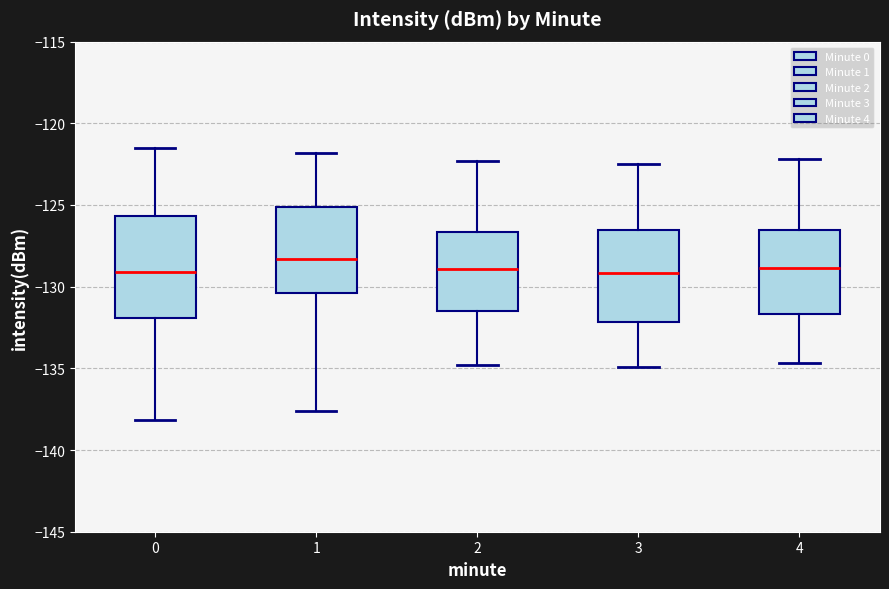

Reading left to right, transcribe this box plot: for each box, give where its median line is, the range the box spans, and where its two whiskers end, as read against the y-axis. The values are not printed on the chart, so give them approximately, as read against the axis.

0: median -129.0, box -132.0 to -125.5, whiskers -138.0 to -121.5
1: median -128.5, box -130.5 to -125.0, whiskers -137.5 to -122.0
2: median -129.0, box -131.5 to -126.5, whiskers -135.0 to -122.5
3: median -129.0, box -132.0 to -126.5, whiskers -135.0 to -122.5
4: median -129.0, box -131.5 to -126.5, whiskers -134.5 to -122.0